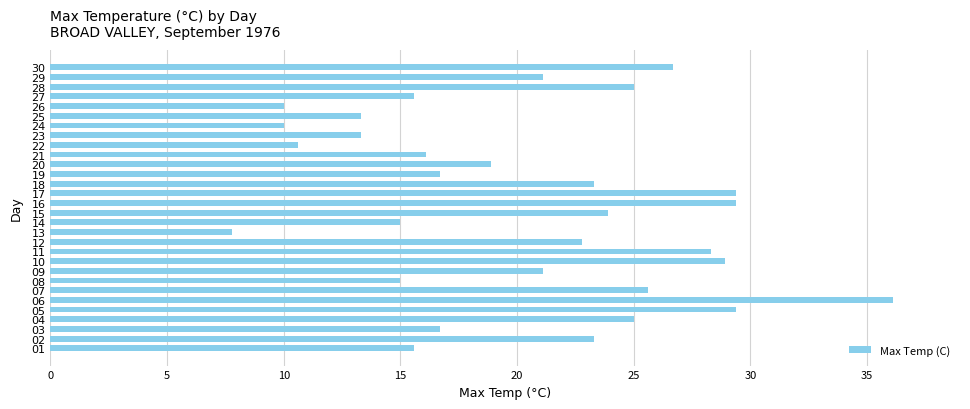

Reading bottom to top, list all the values displayed in this chart.

01=15.6	02=23.3	03=16.7	04=25.0	05=29.4	06=36.1	07=25.6	08=15.0	09=21.1	10=28.9	11=28.3	12=22.8	13=7.8	14=15.0	15=23.9	16=29.4	17=29.4	18=23.3	19=16.7	20=18.9	21=16.1	22=10.6	23=13.3	24=10.0	25=13.3	26=10.0	27=15.6	28=25.0	29=21.1	30=26.7